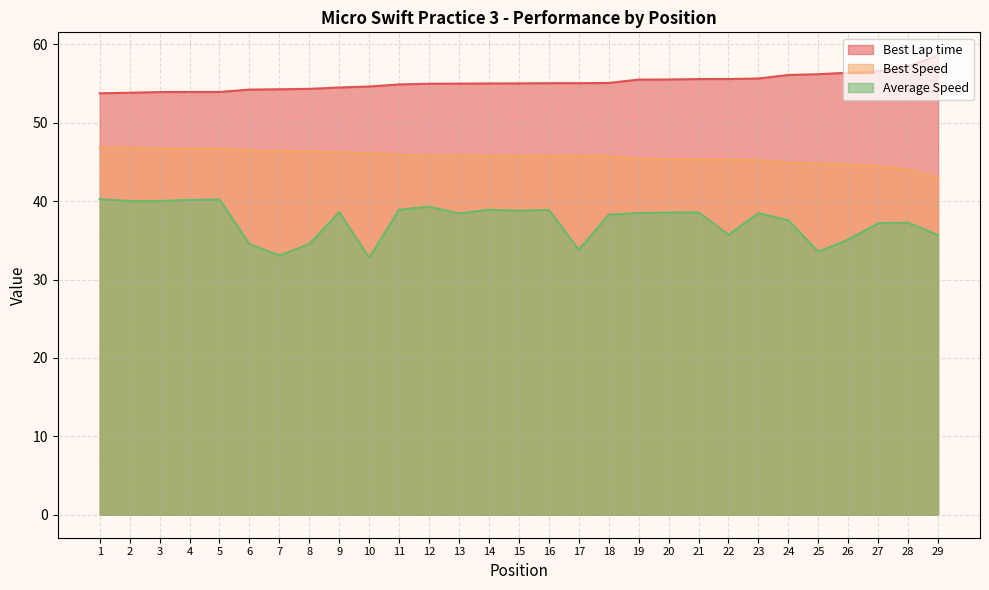

How many distinct data groups are displayed?

3